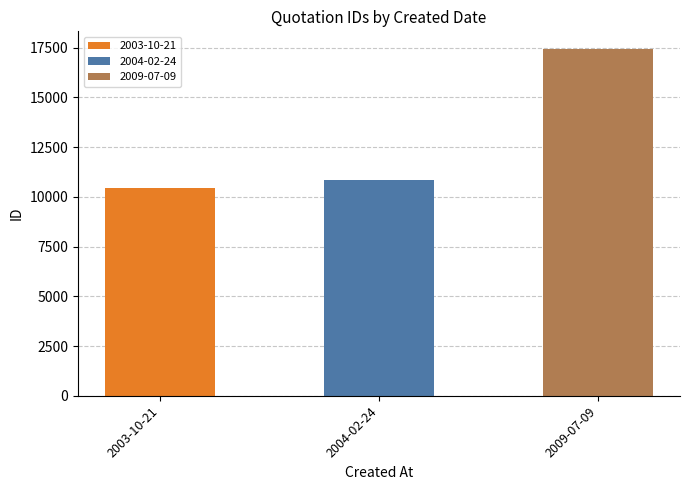

How many values exceed 10869?

1